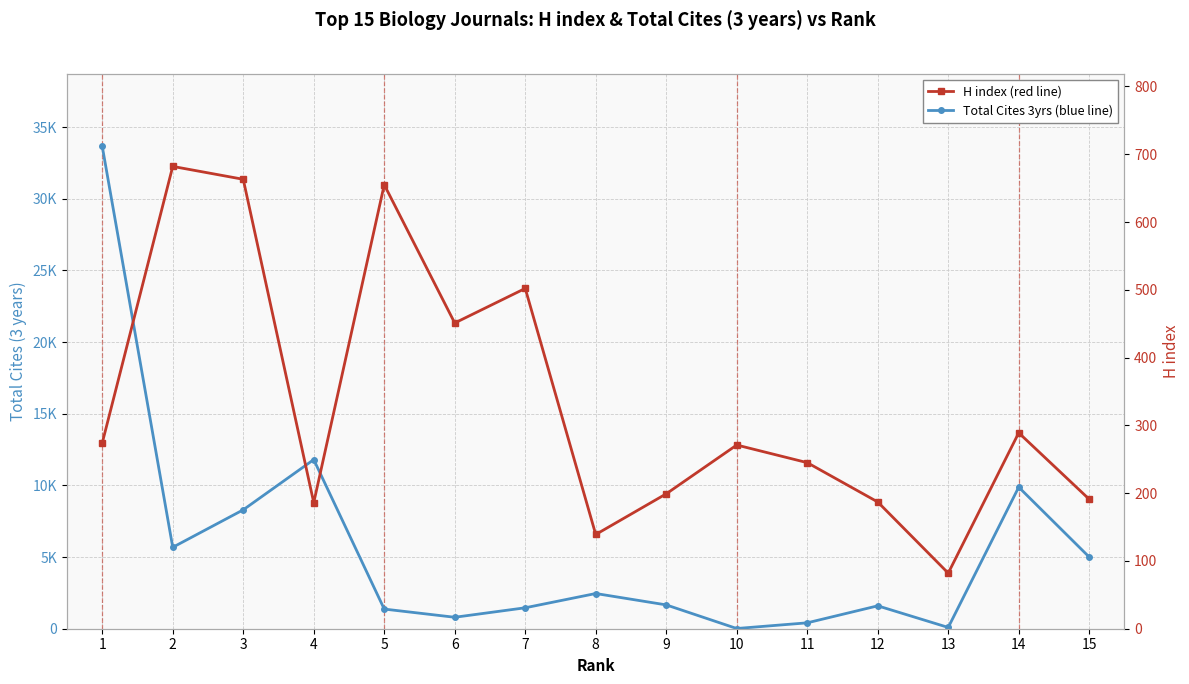

Reading right to left, what are all the values shown in this chart?

Total Cites (3years): 5000	9876	89	1597	411	15	1662	2456	1461	799	1371	11798	8295	5680	33654
H index: 191	289	82	187	245	271	199	139	502	451	655	186	663	682	274